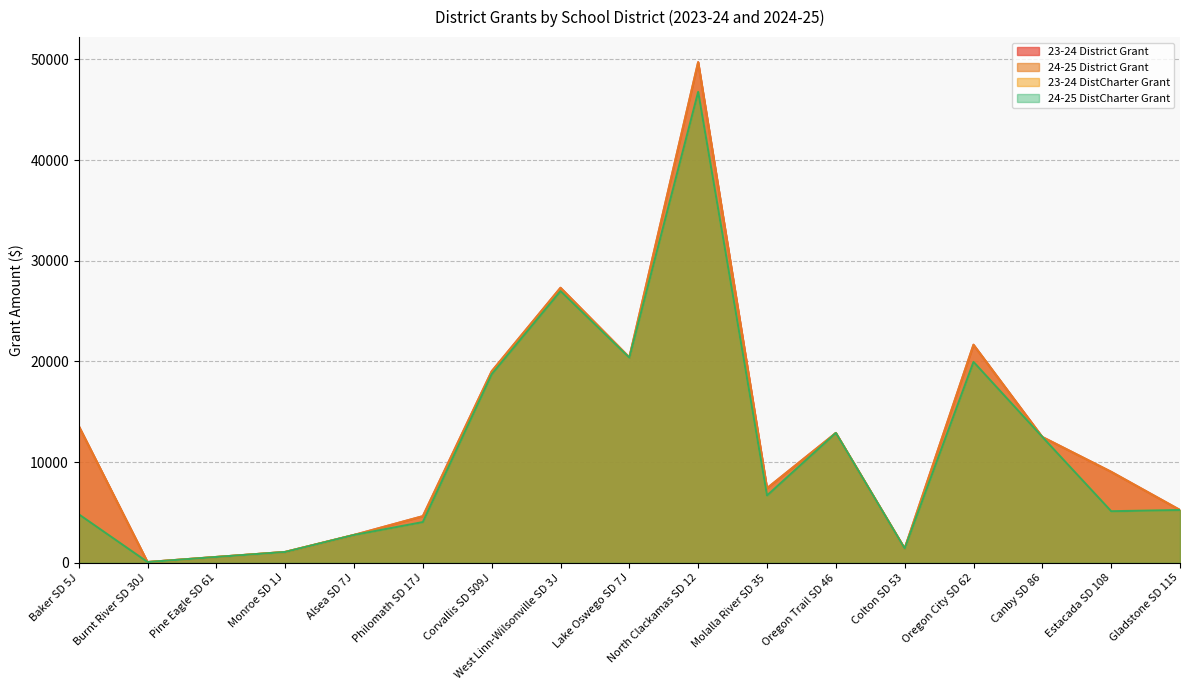

What is the lowest value of the 23-24 DistCharter Grant series?

72.4